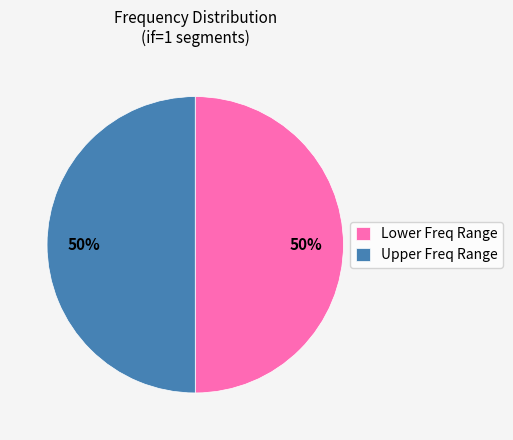

True or false: Upper Freq Range accounts for 50% of the total.

True